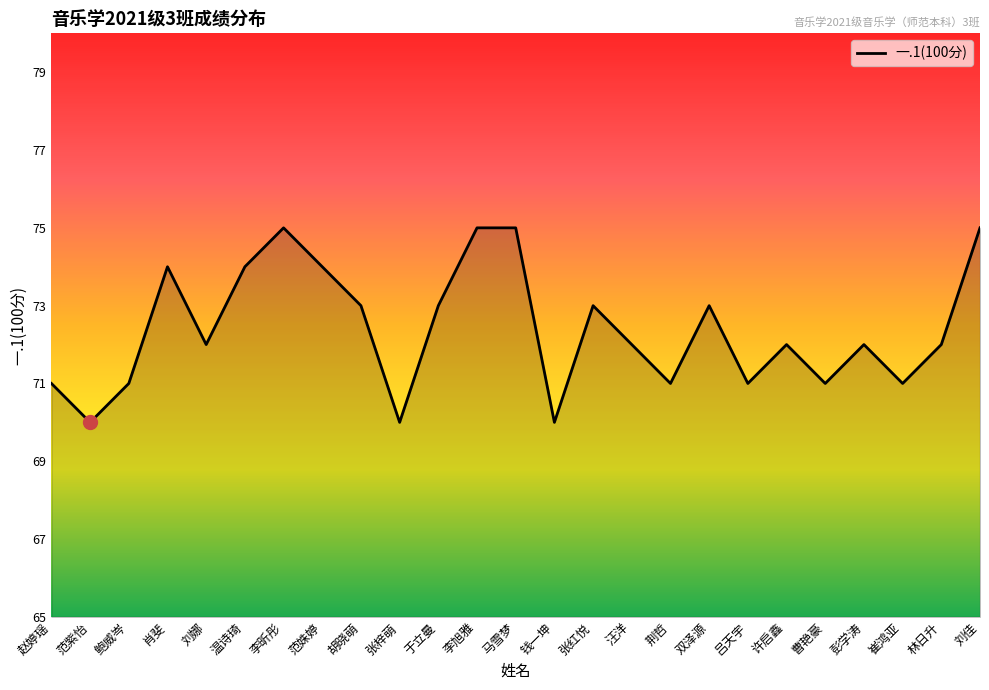

The value at 崔鸿亚 is 37. True or false?

False